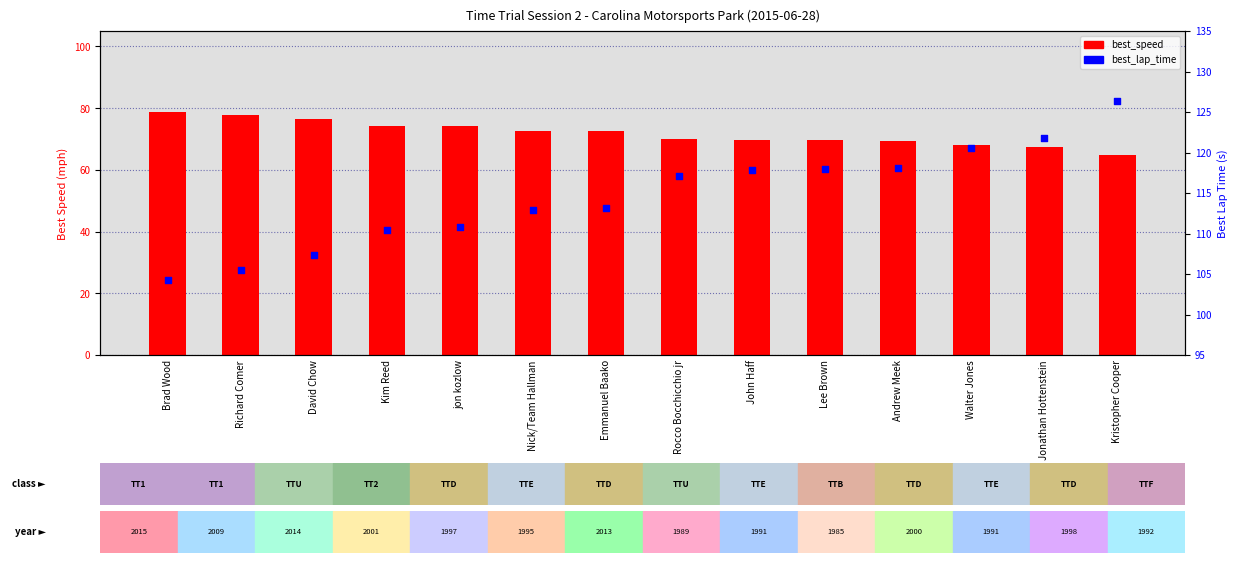

At which category is the sum across all series the highest?

Kristopher Cooper